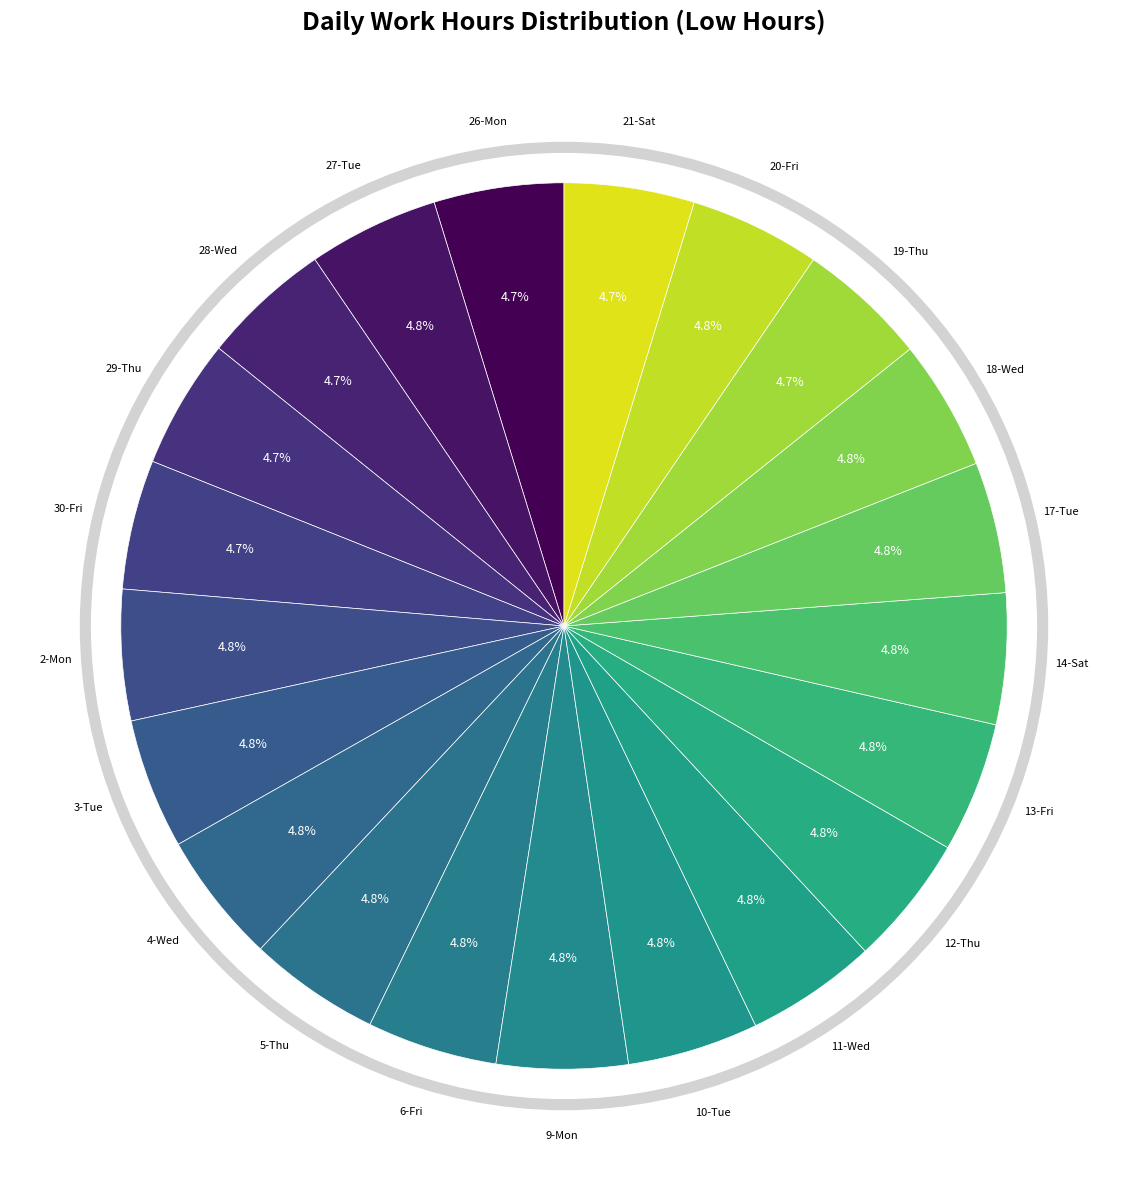

Rank the categories by value from lowest to highest.

28-Wed, 30-Fri, 29-Thu, 26-Mon, 19-Thu, 21-Sat, 6-Fri, 13-Fri, 3-Tue, 18-Wed, 27-Tue, 20-Fri, 12-Thu, 2-Mon, 11-Wed, 14-Sat, 17-Tue, 10-Tue, 9-Mon, 4-Wed, 5-Thu